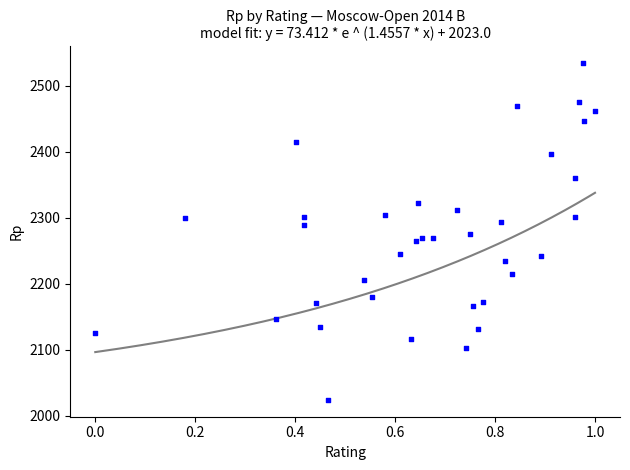

What is the range of Y values (max minus min)?

510